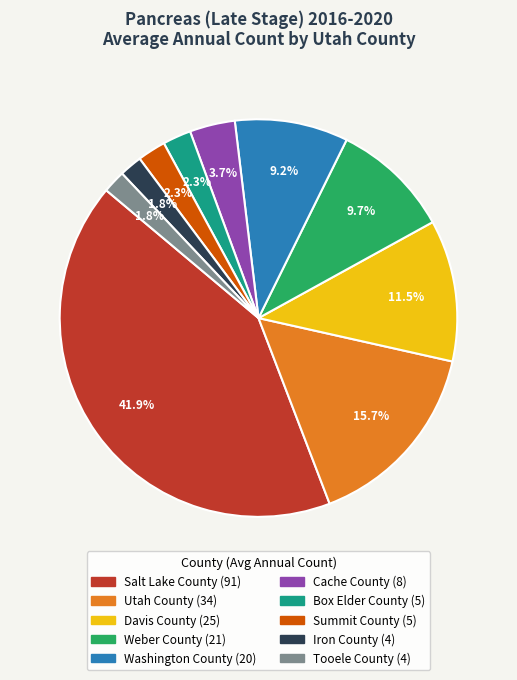

Is it true that Utah County is 21% of the pie?

False